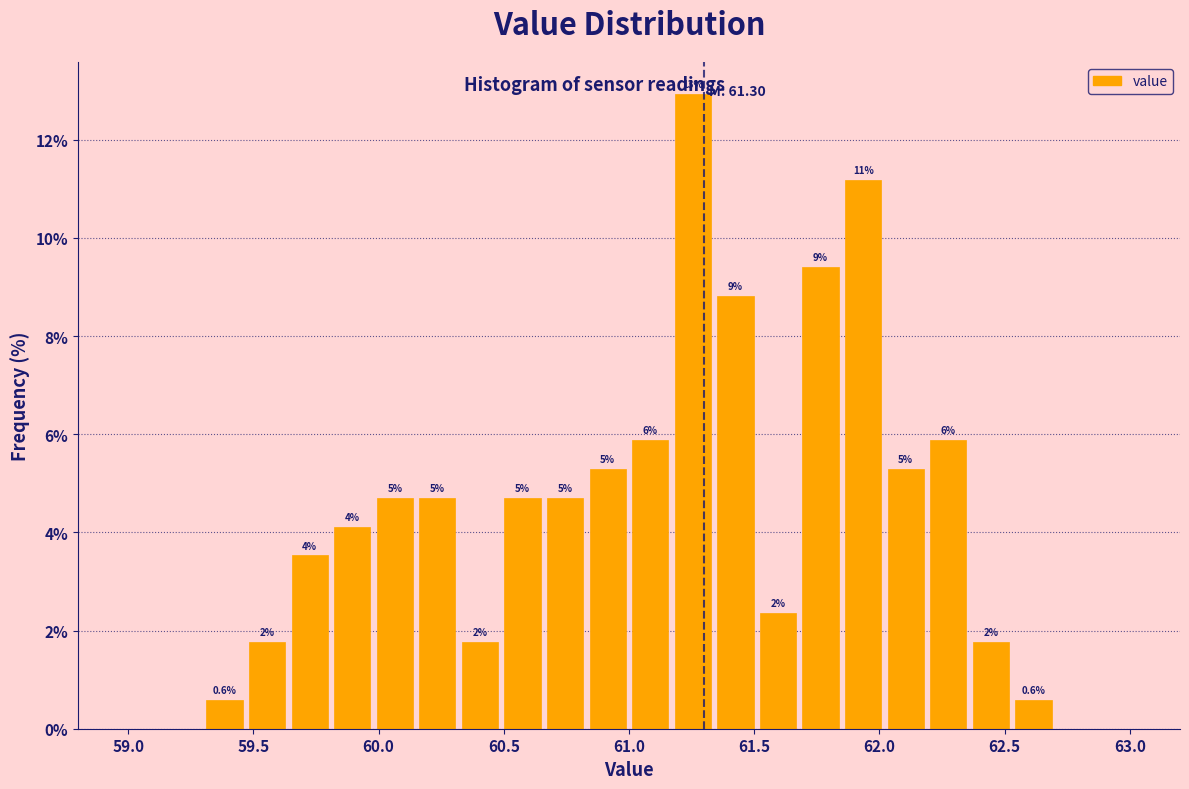

Around what value on the x-axis is the tallest bar? Give the approximate position of its centre, as read against the axis.

61.25